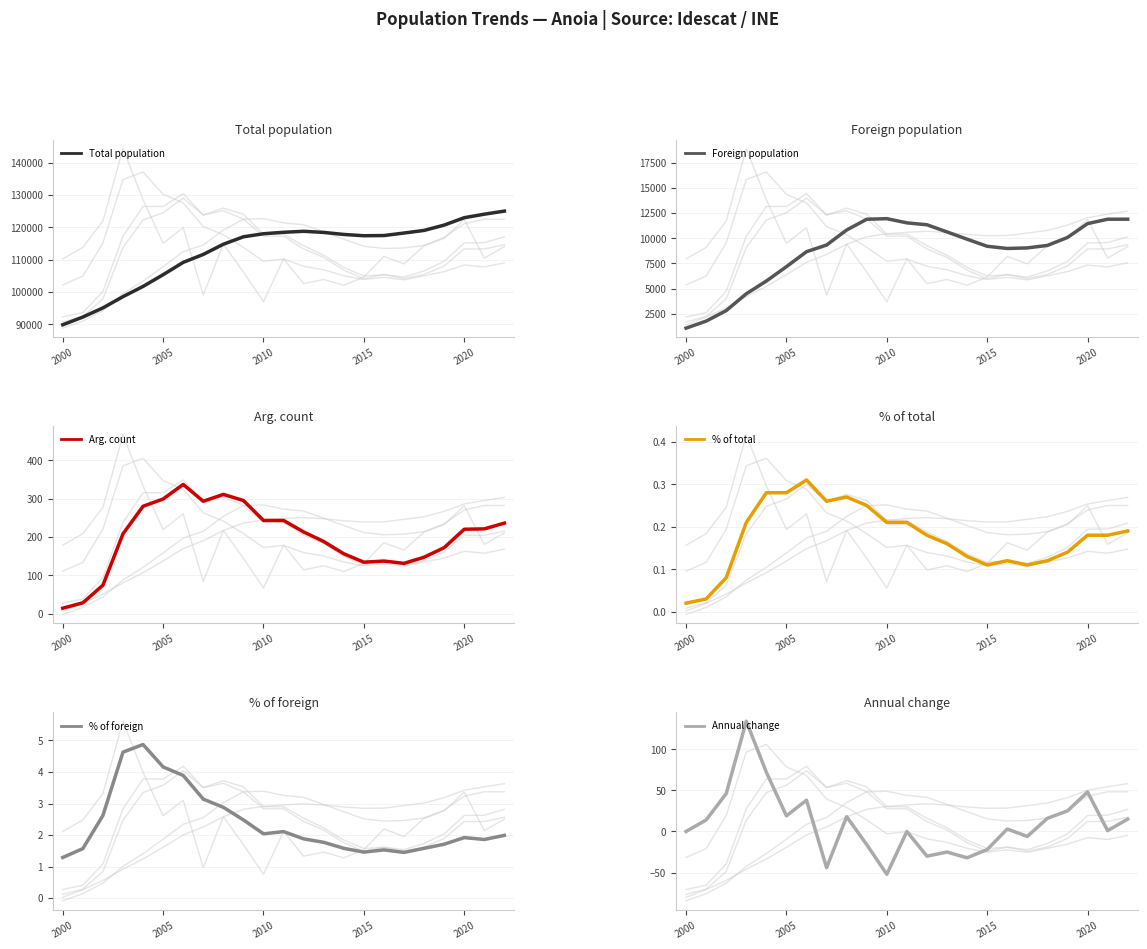

At how many categories does at least one series exceed 69765?

23